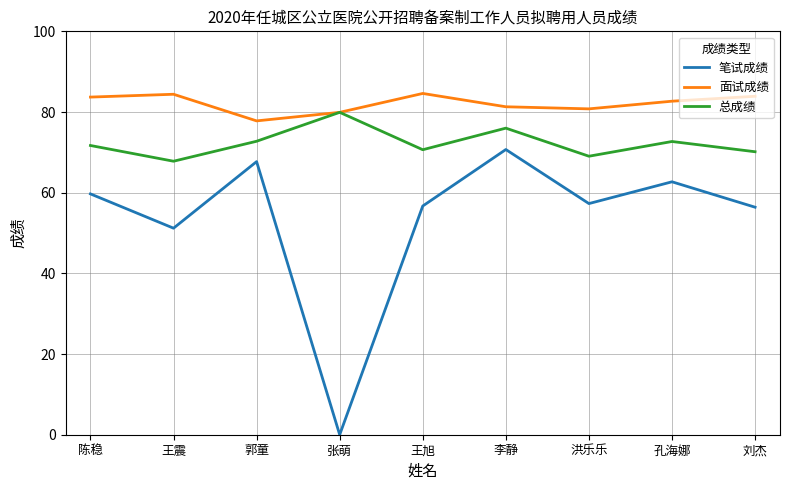

What is the total value across all series at 李静?

228.0